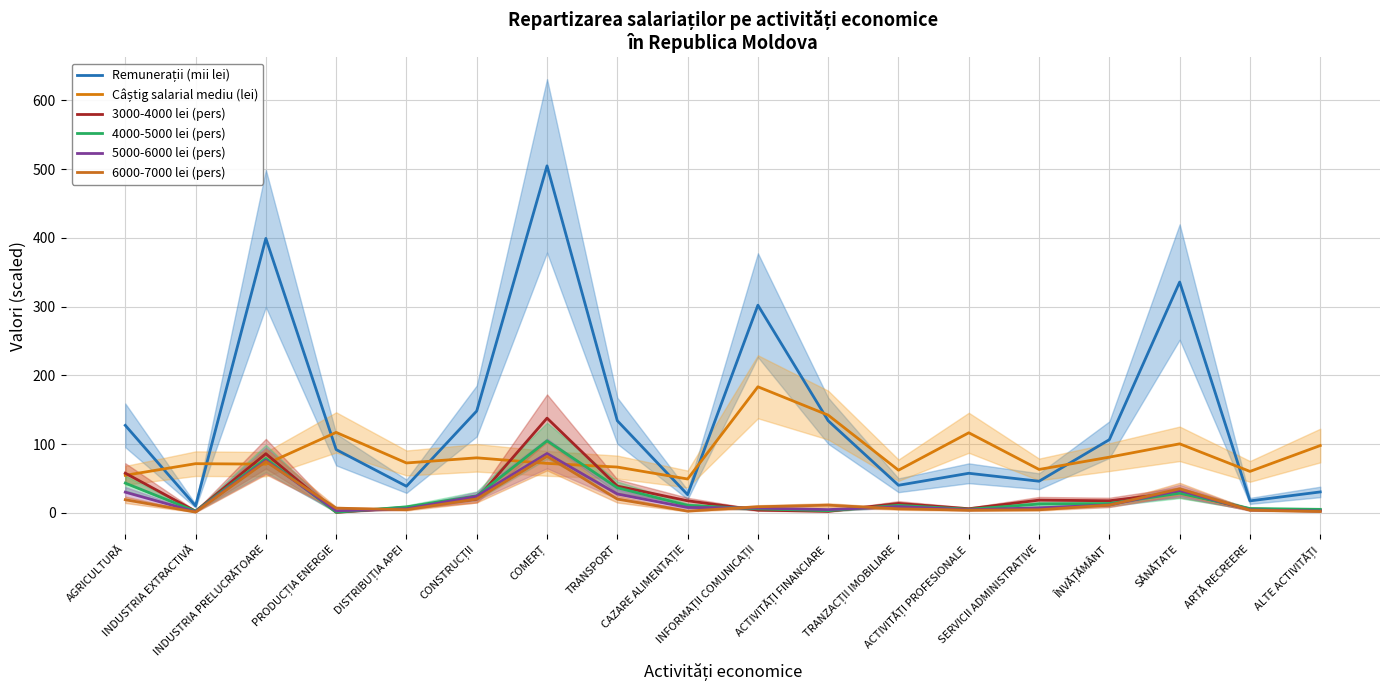

What position from the left is INDUSTRIA EXTRACTIVĂ?

2